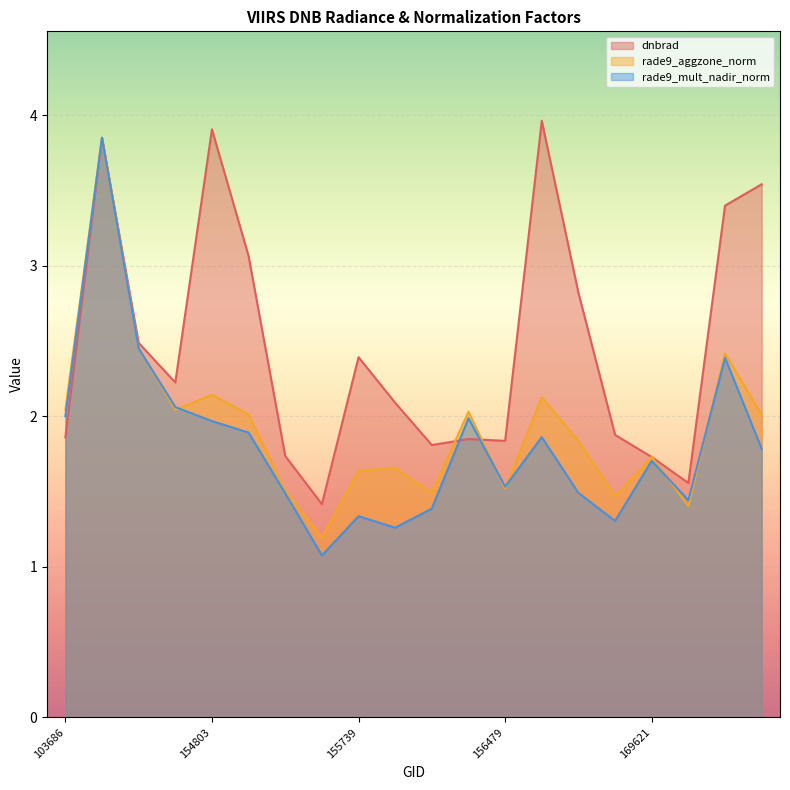

How many lines are shown in the chart?

3